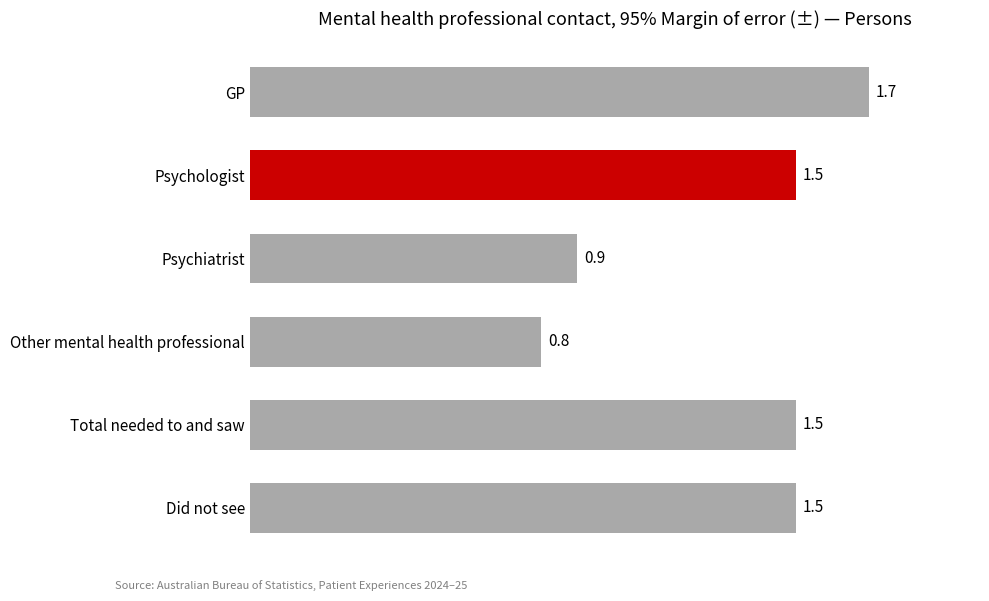

What is the label of the 3rd bar from the top?

Psychiatrist